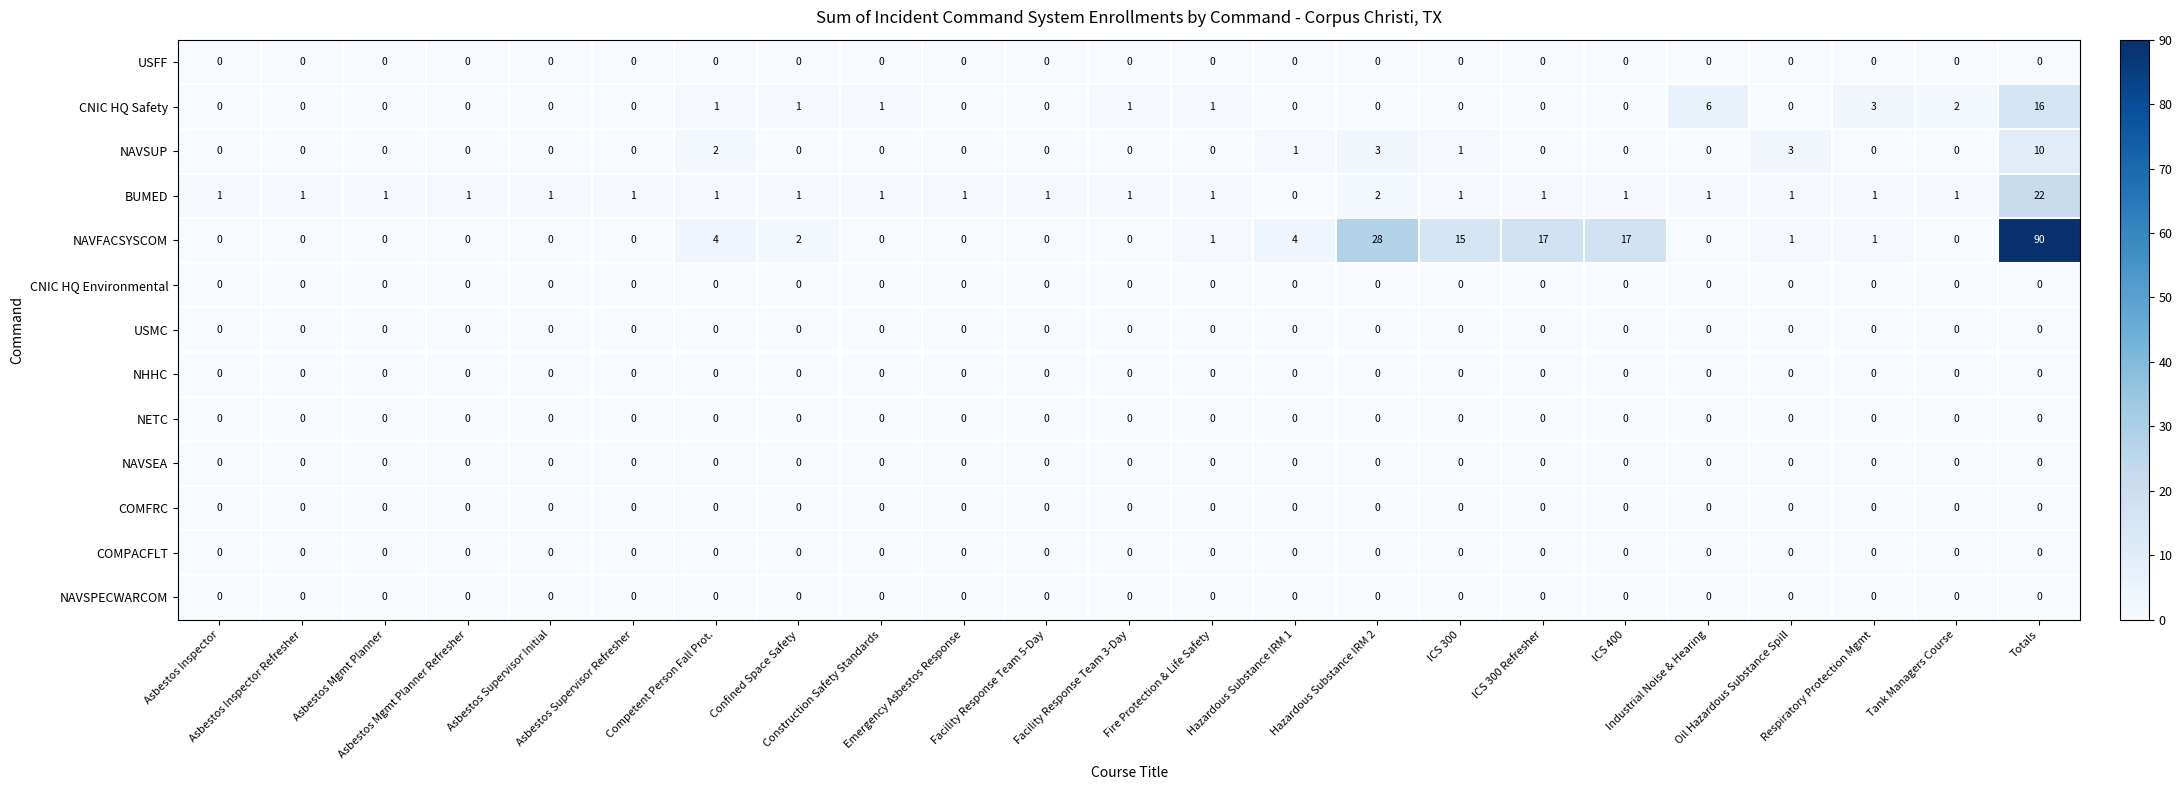

What is the greatest value displayed?

90